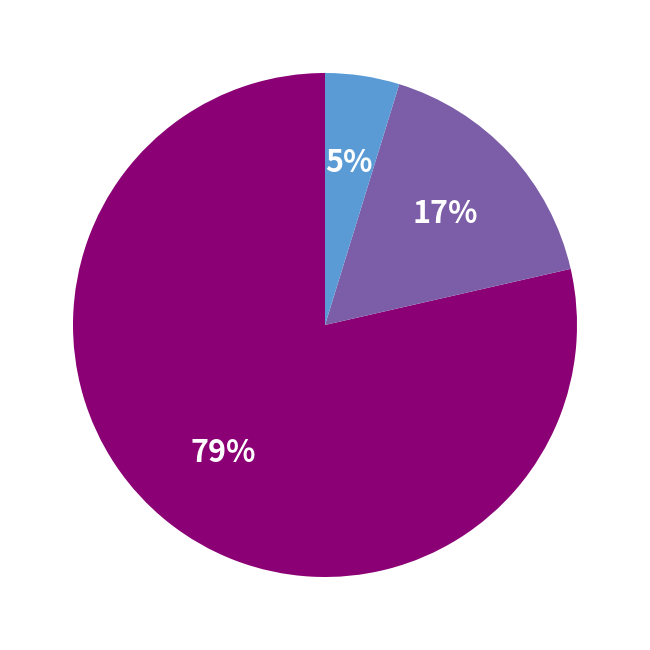

How many slices are in this pie chart?

3